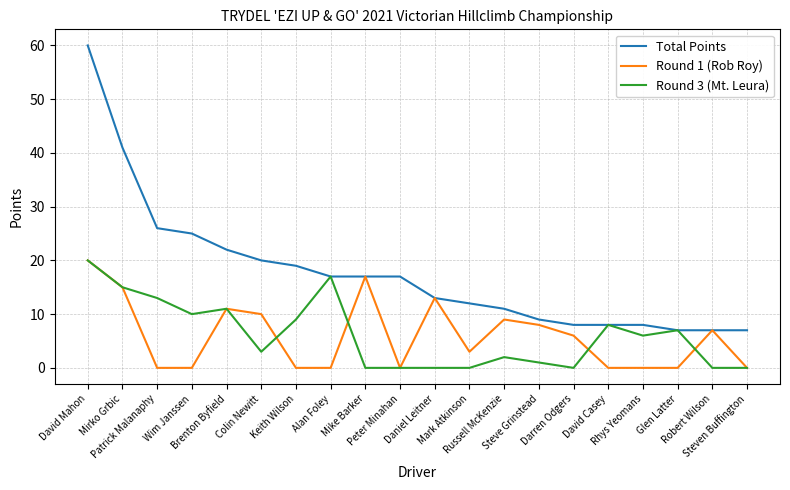

Which series has the largest range (max minus min)?

Total Points